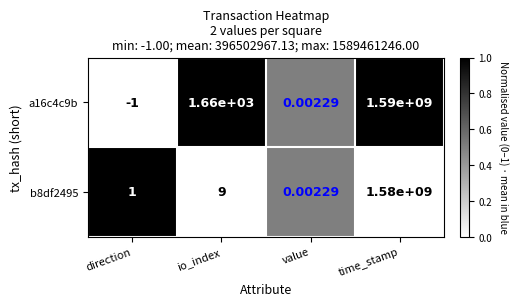

Which label corresponds to the smallest value in the chart?

direction